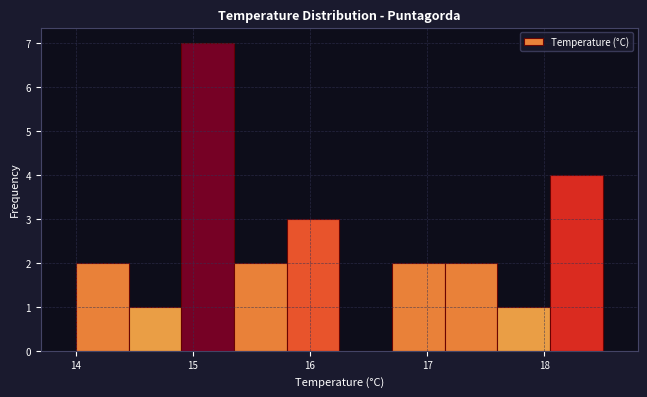

How tall is the bar that spans 17.15 to 17.60 on the x-axis? Neither the bar edges nor the heights are printed on the chart, so give them approximately, as read against the axes.

2